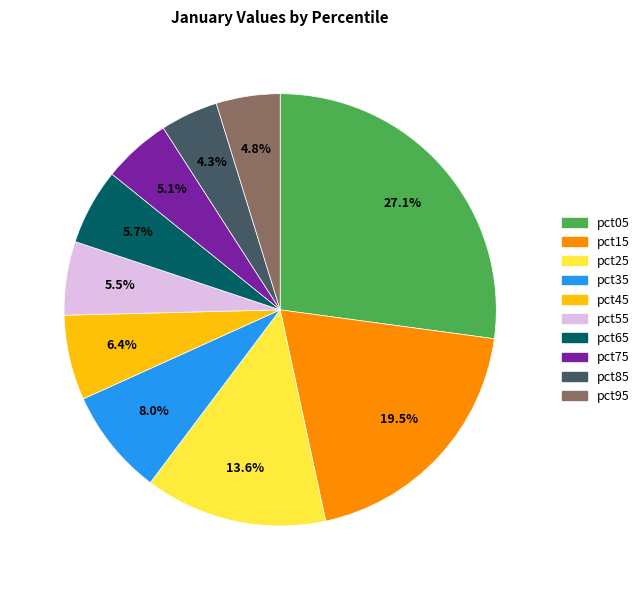

To the nearest percent, what portion does pct05 represent?

27%